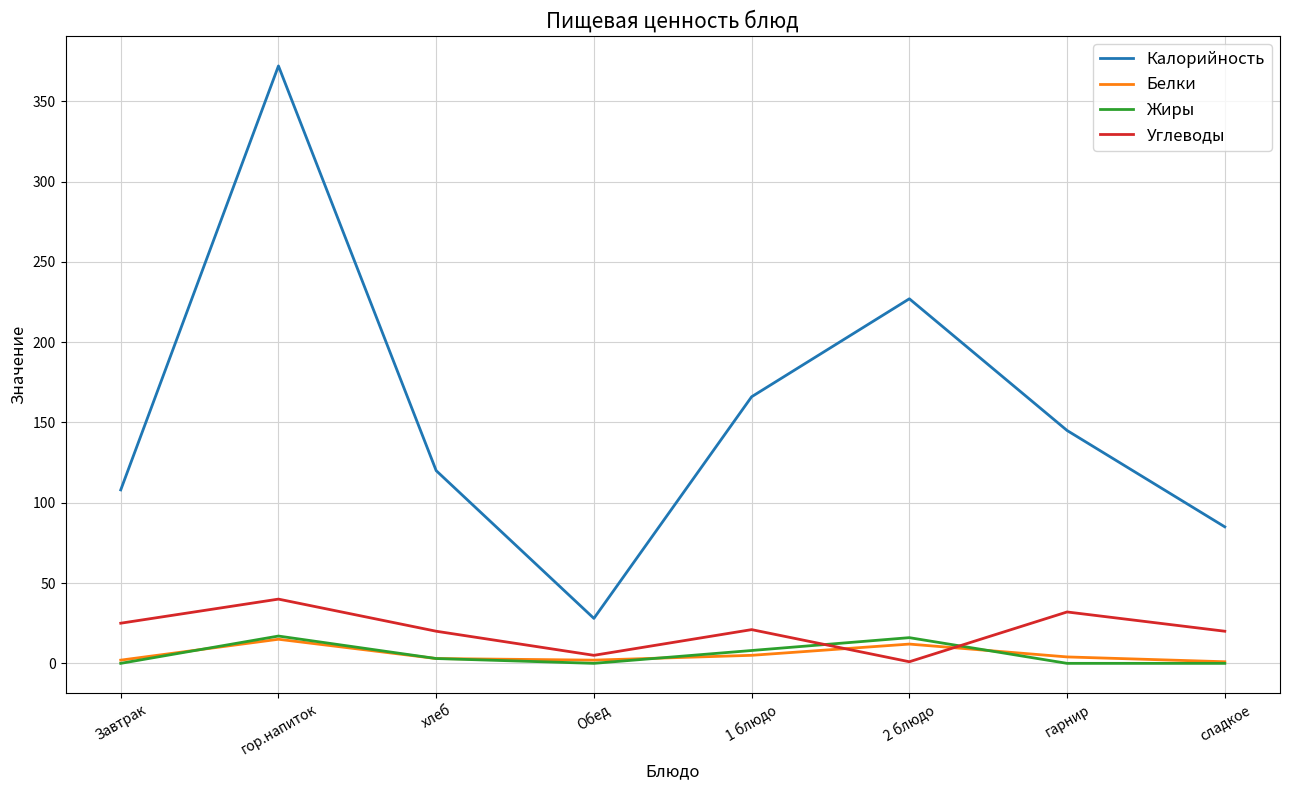

What is the difference between the maximum and minimum values in the Белки series?

14